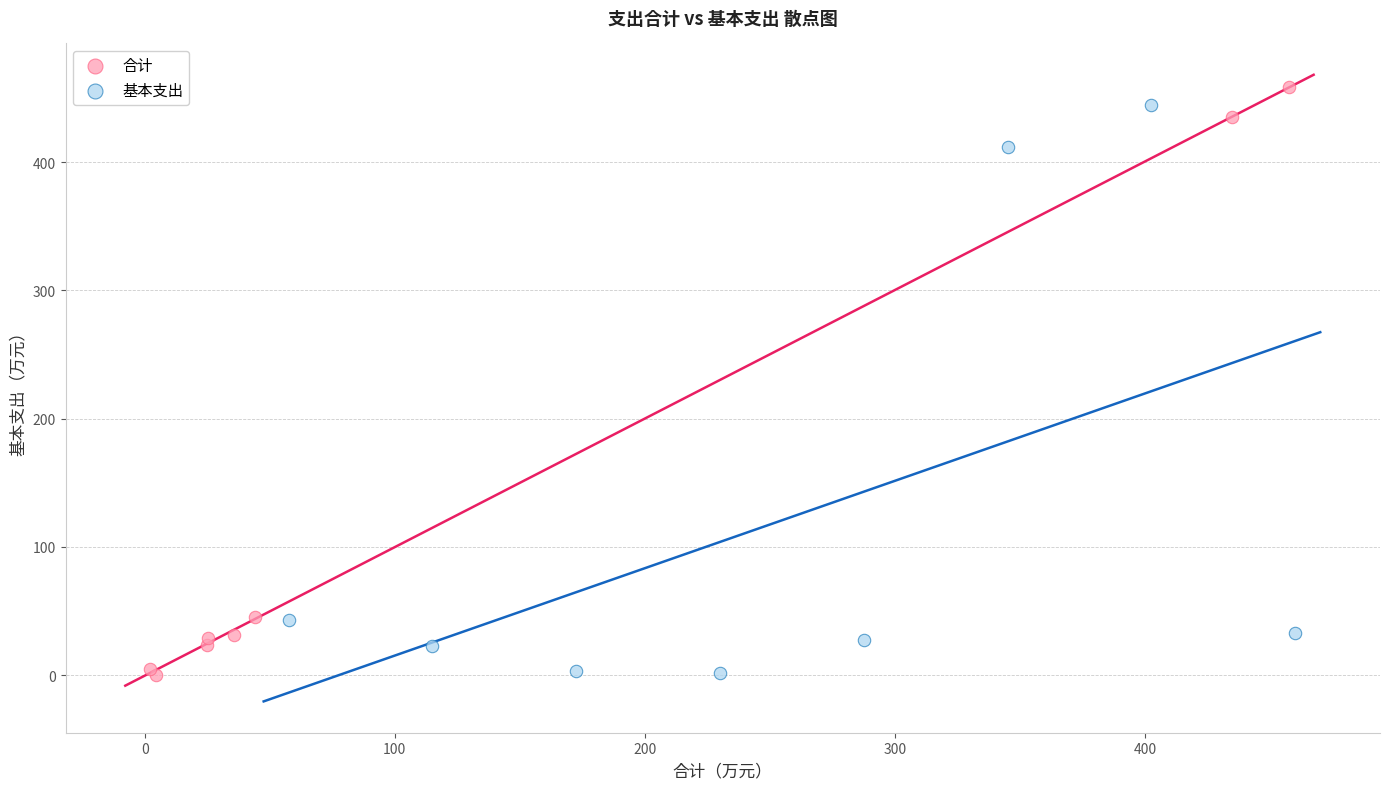

What are all the series names shown in the legend?

合计, 基本支出